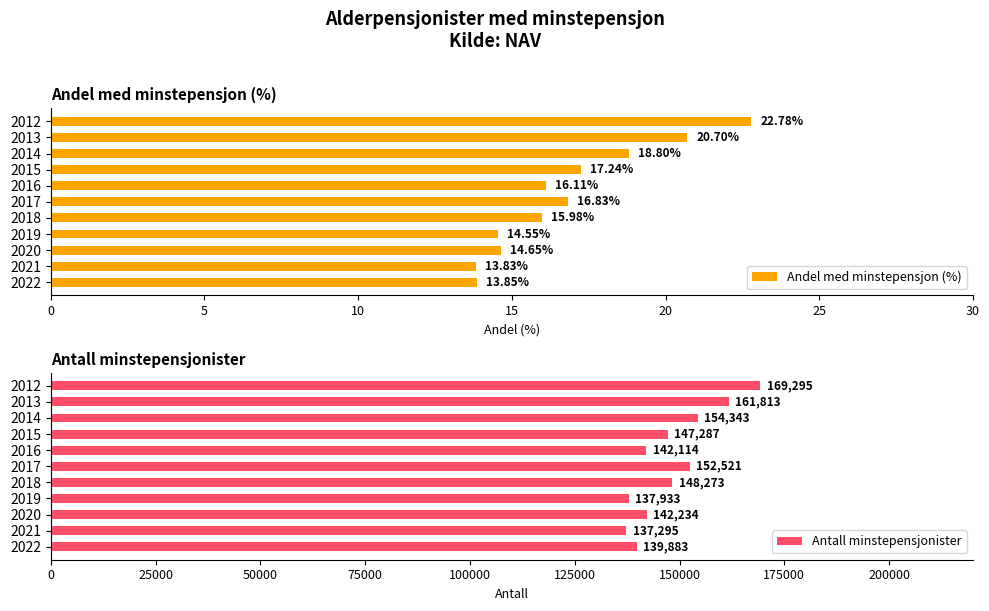

What is the difference between the maximum and second lowest values in the Andel med minstepensjon (%) series?

8.9